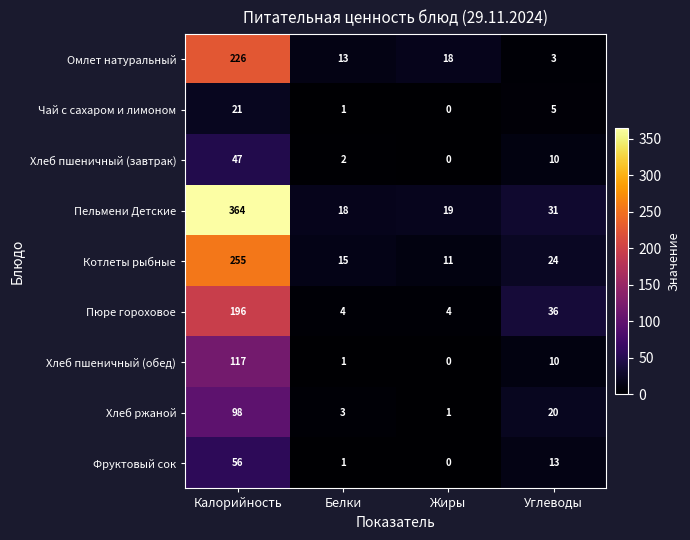

At which category is the sum across all series the highest?

Калорийность